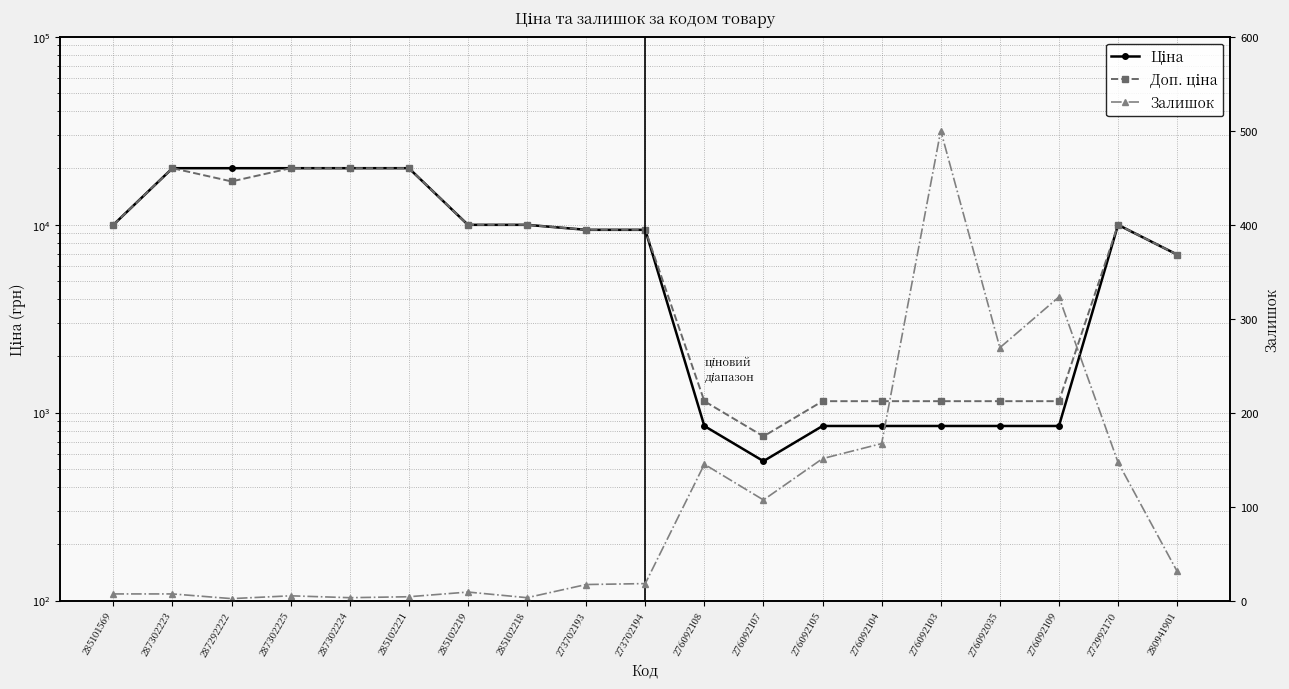

Where does the Залишок series first go above 18?

276092108